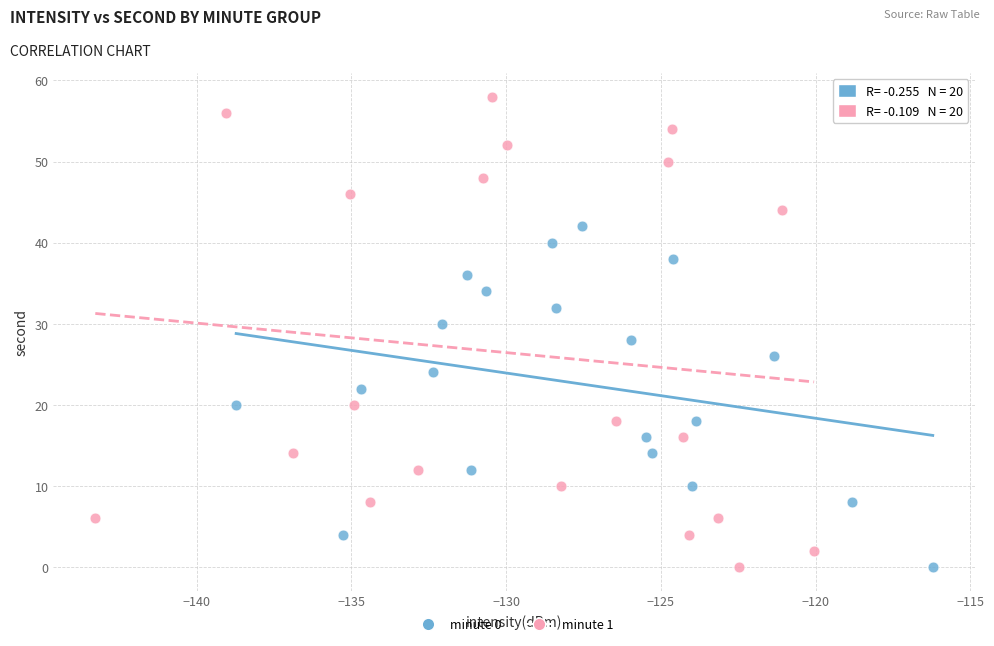

Which series has the largest Y range (max minus min)?

minute 1